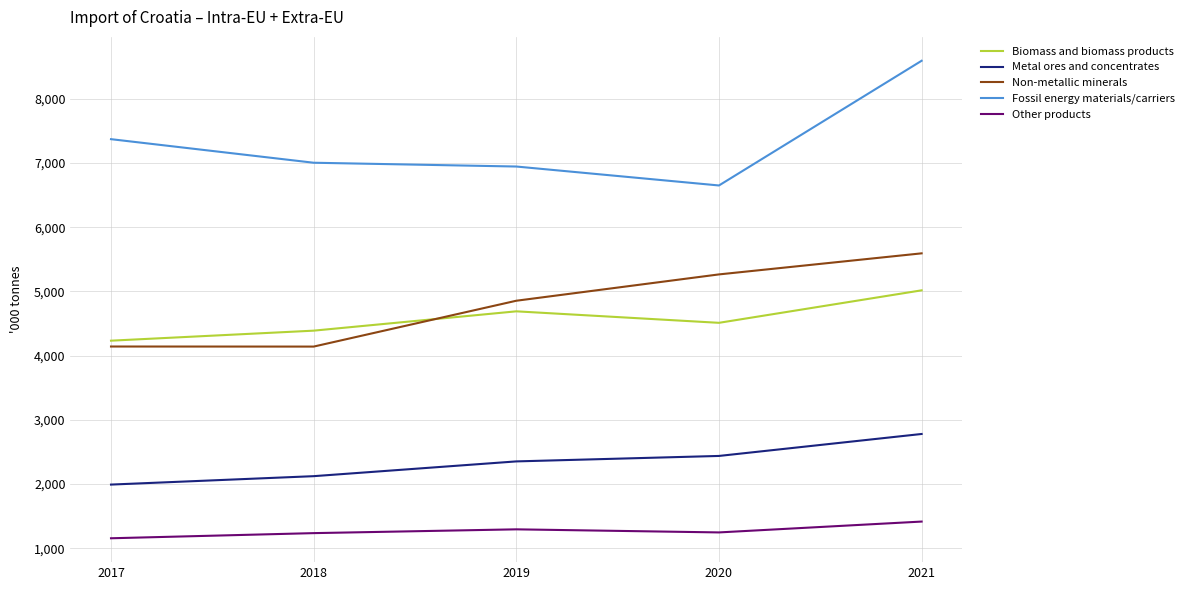

What is the total value across all series at 2017?

18889